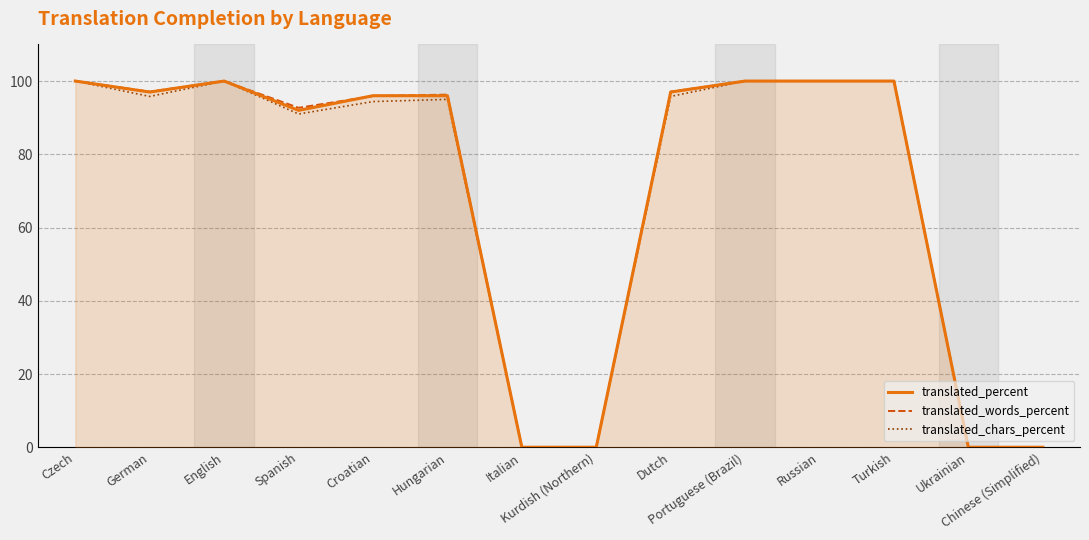

What is the maximum value for translated_chars_percent?

100.0